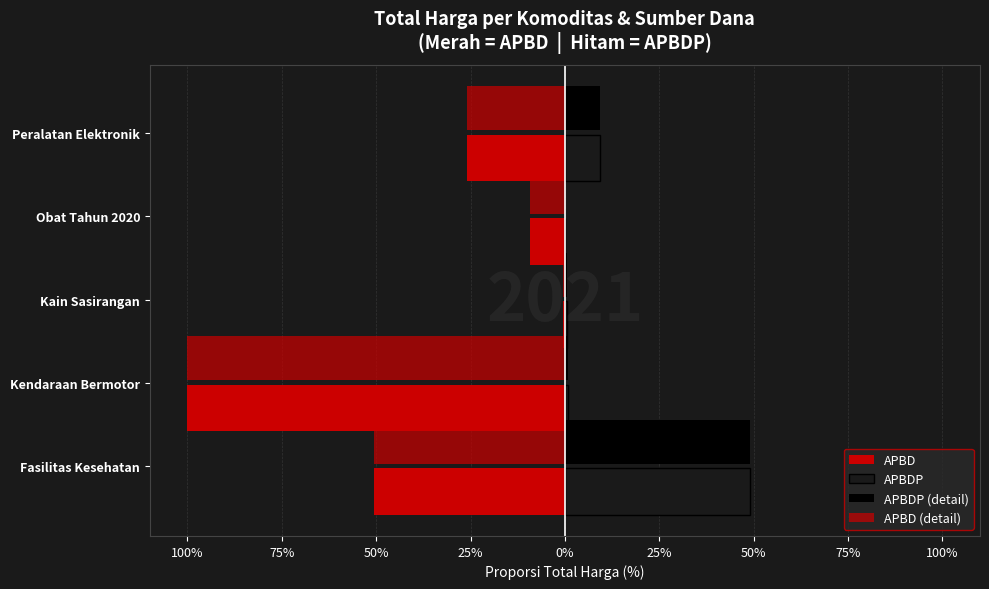

What are all the series names shown in the legend?

APBD, APBDP, APBDP (detail), APBD (detail)